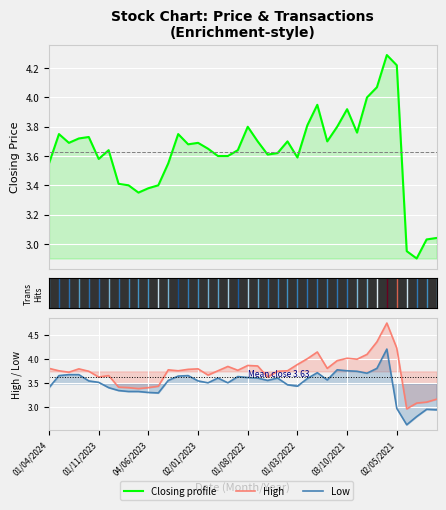

What is the approximate value of Closing at 8?

3.4